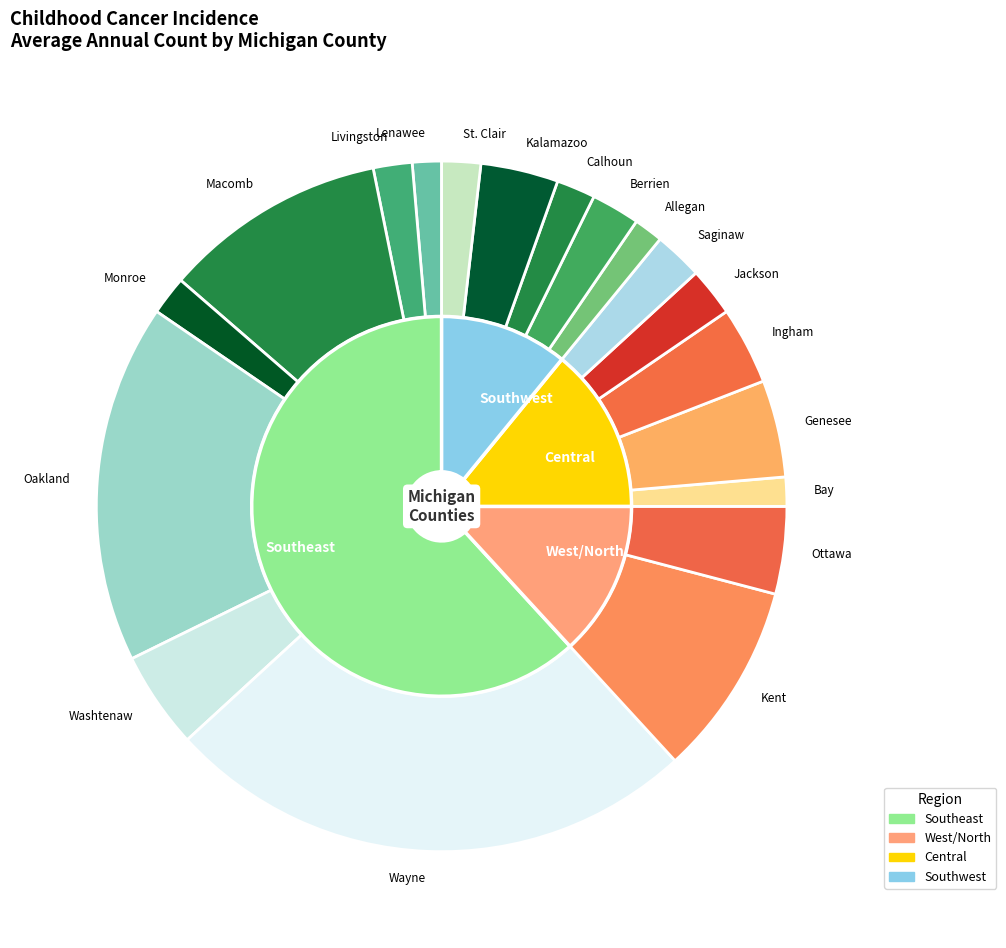

Which slice is the largest?

Wayne